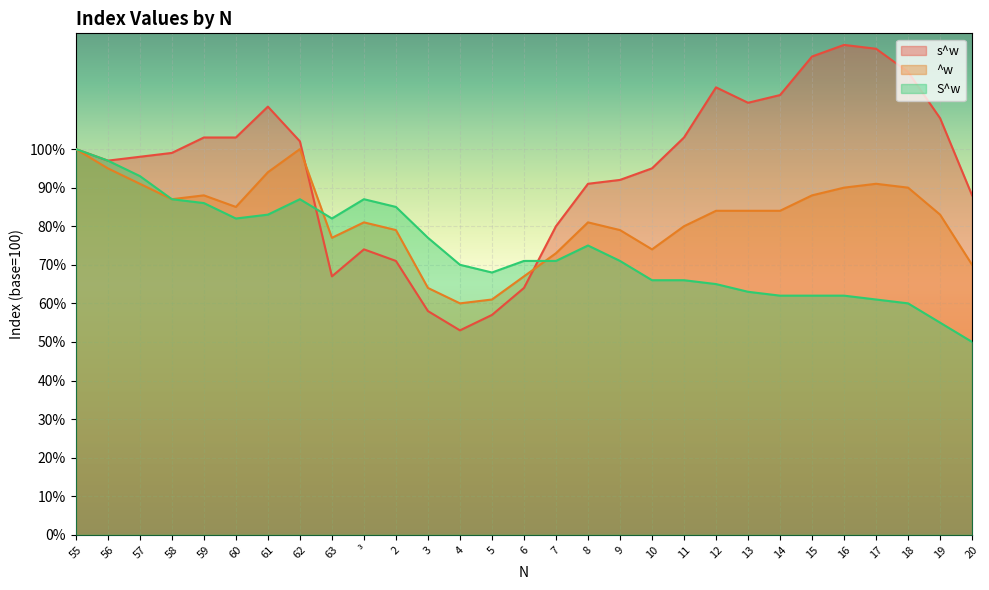

Which category has the highest value across all series?

16